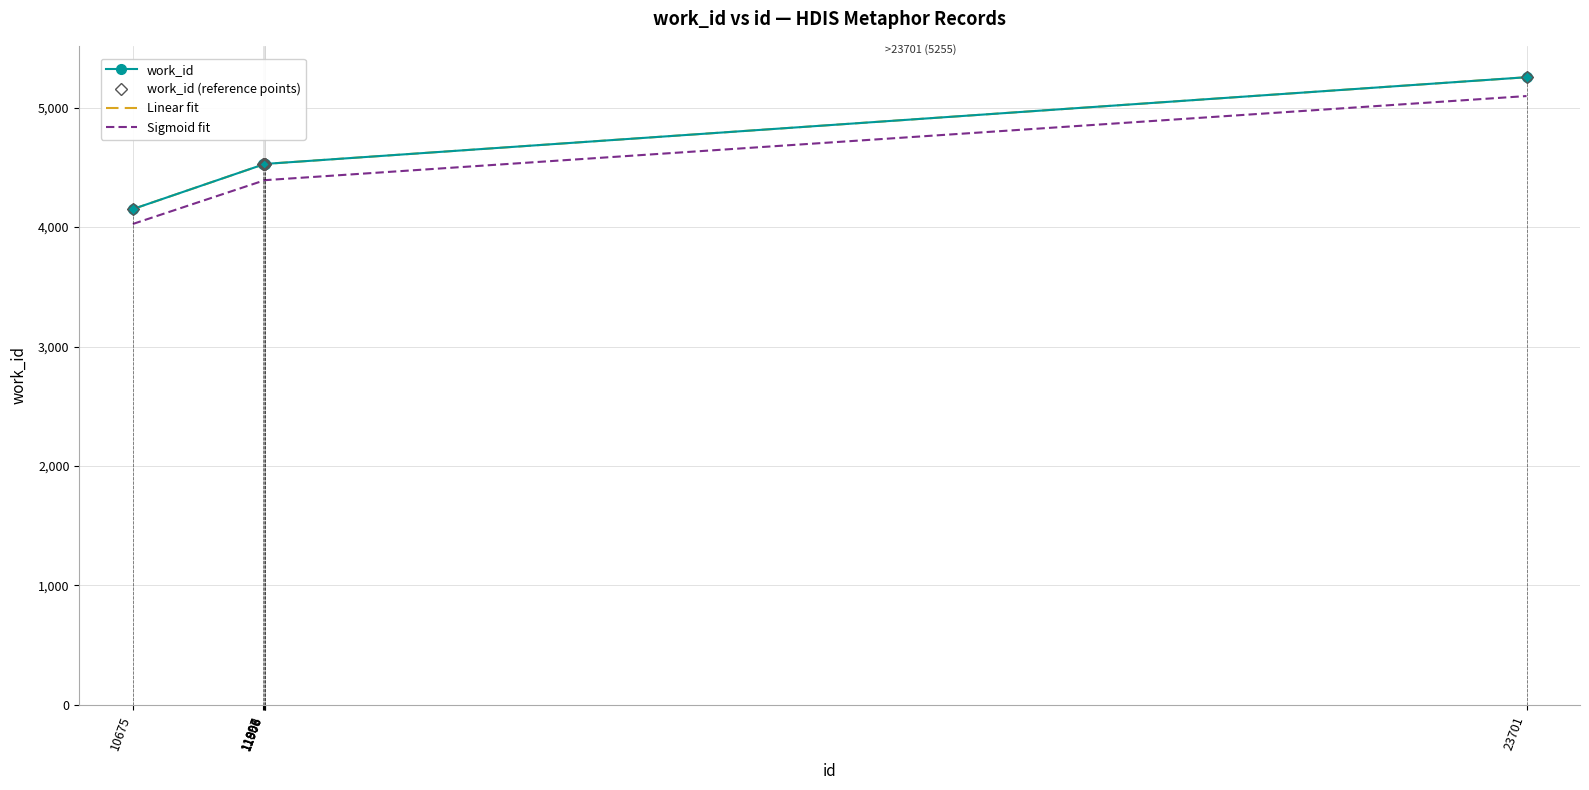

True or false: work_id (reference points) and Linear fit cross at least once.

False